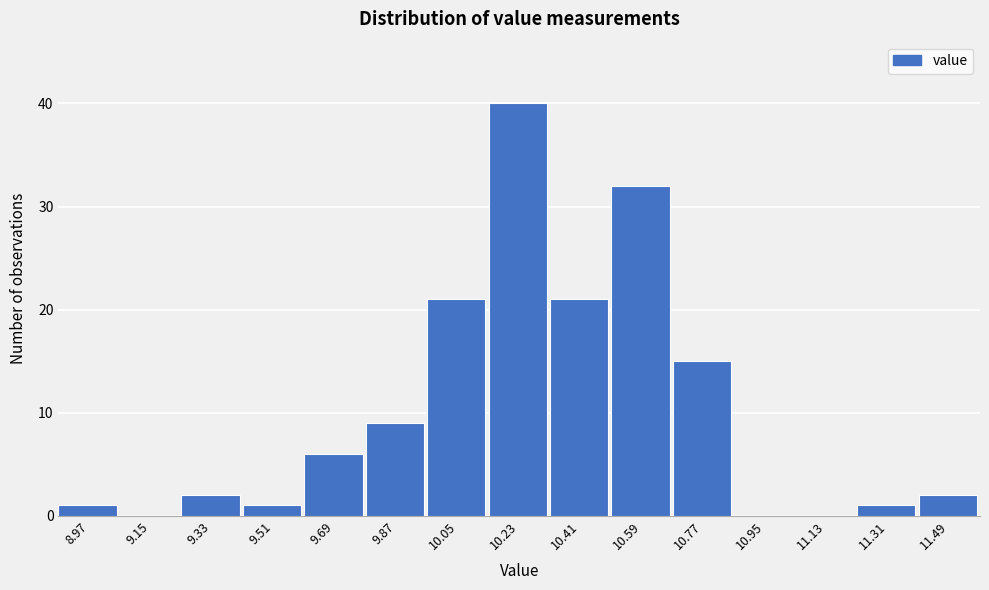

Reading left to right, what are all the values shown in this chart?

8.97=1	9.15=0	9.33=2	9.51=1	9.69=6	9.87=9	10.05=21	10.23=40	10.41=21	10.59=32	10.77=15	10.95=0	11.13=0	11.31=1	11.49=2